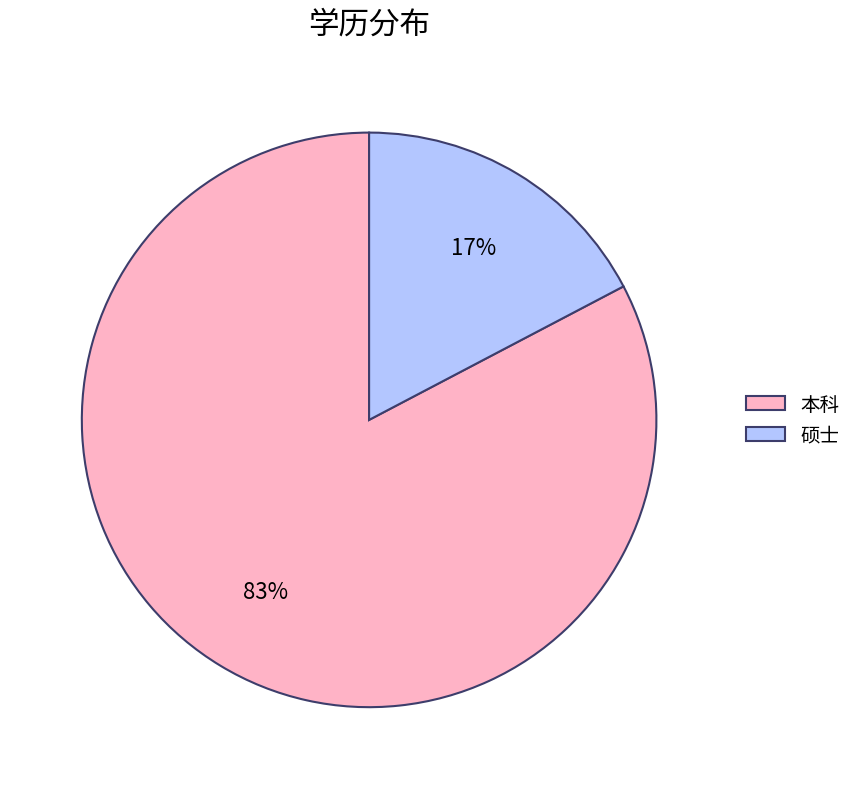

To the nearest percent, what portion does 本科 represent?

83%